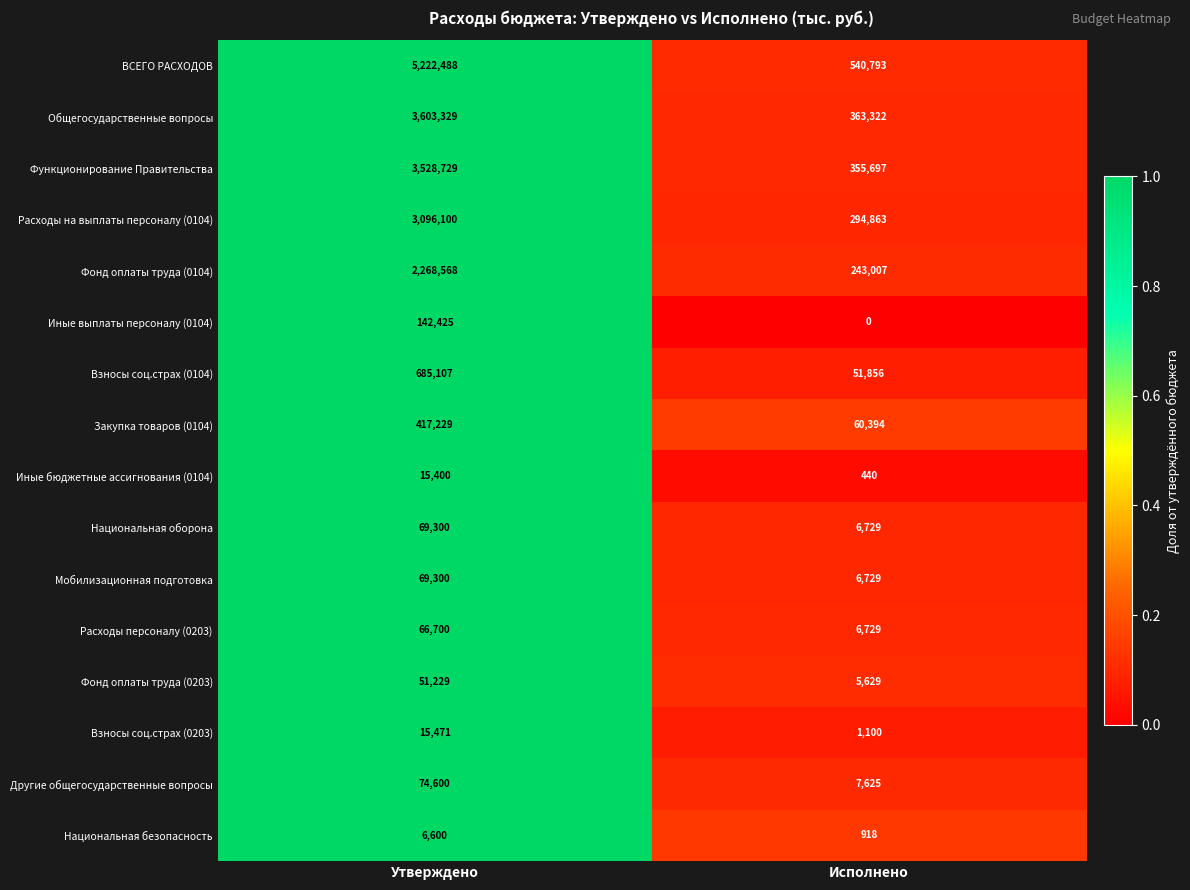

Which series has the largest total across all categories?

ВСЕГО РАСХОДОВ